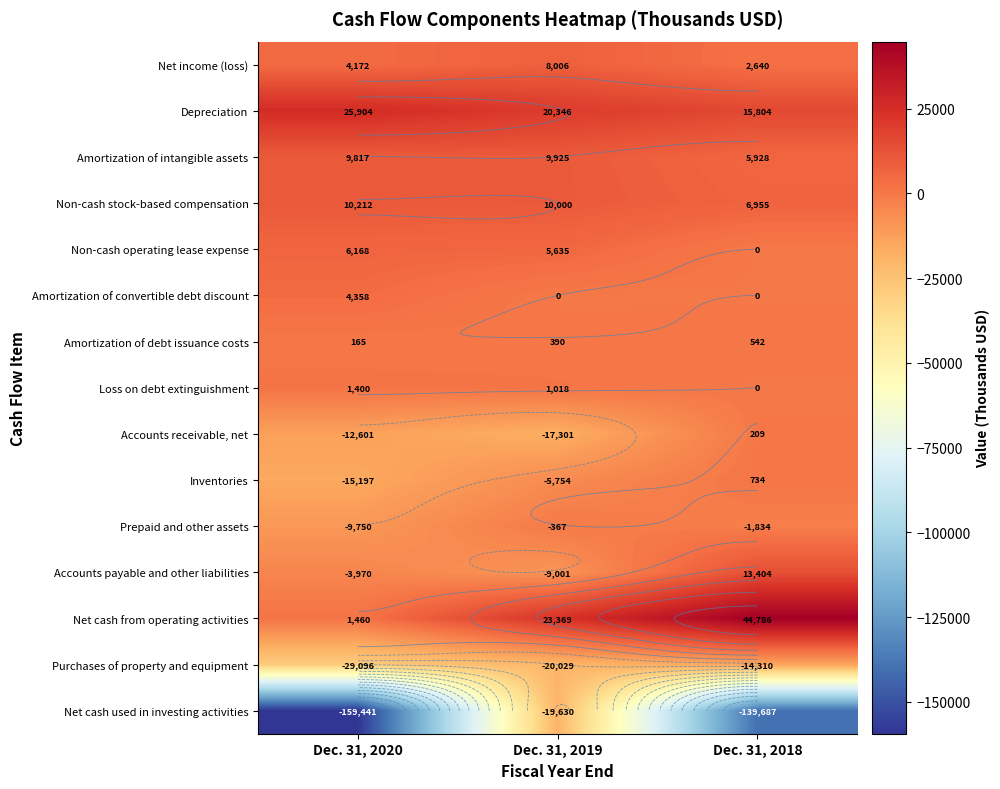

At which category does the chart reach its peak across all series?

Dec. 31, 2018